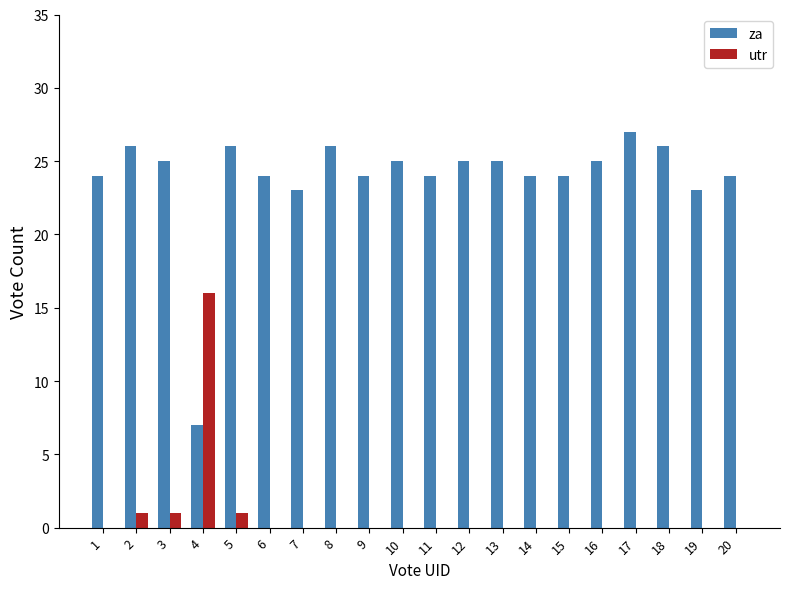

How many groups of bars are there?

20